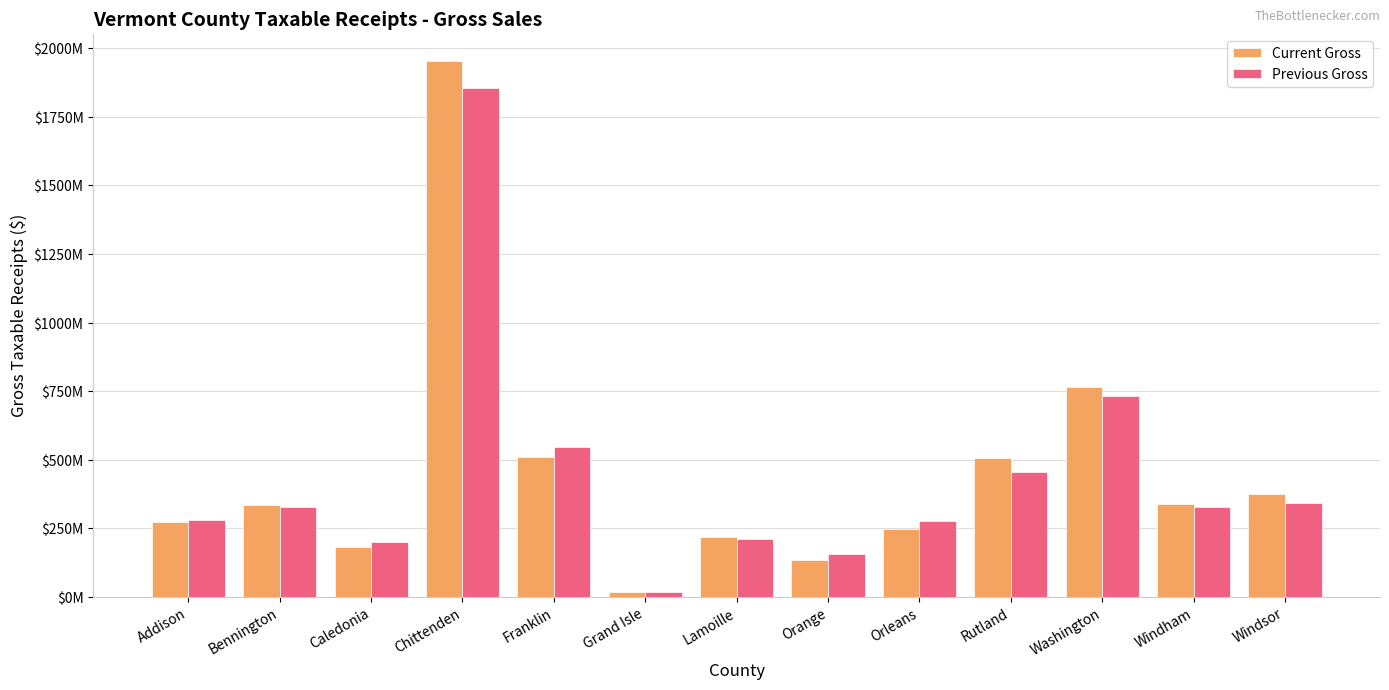

The value of Current Gross at Franklin is 510371303.4. True or false?

True